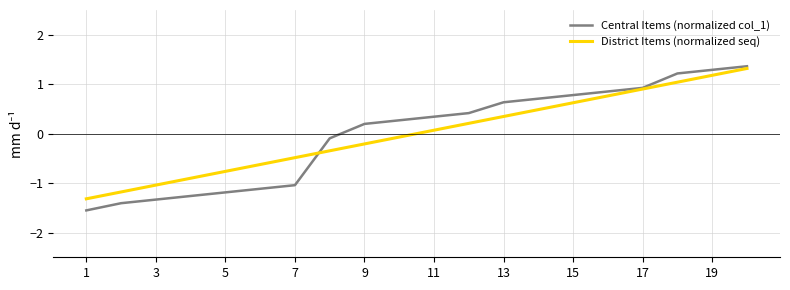

Which series has the widest spread of values?

Central Items (normalized col_1)